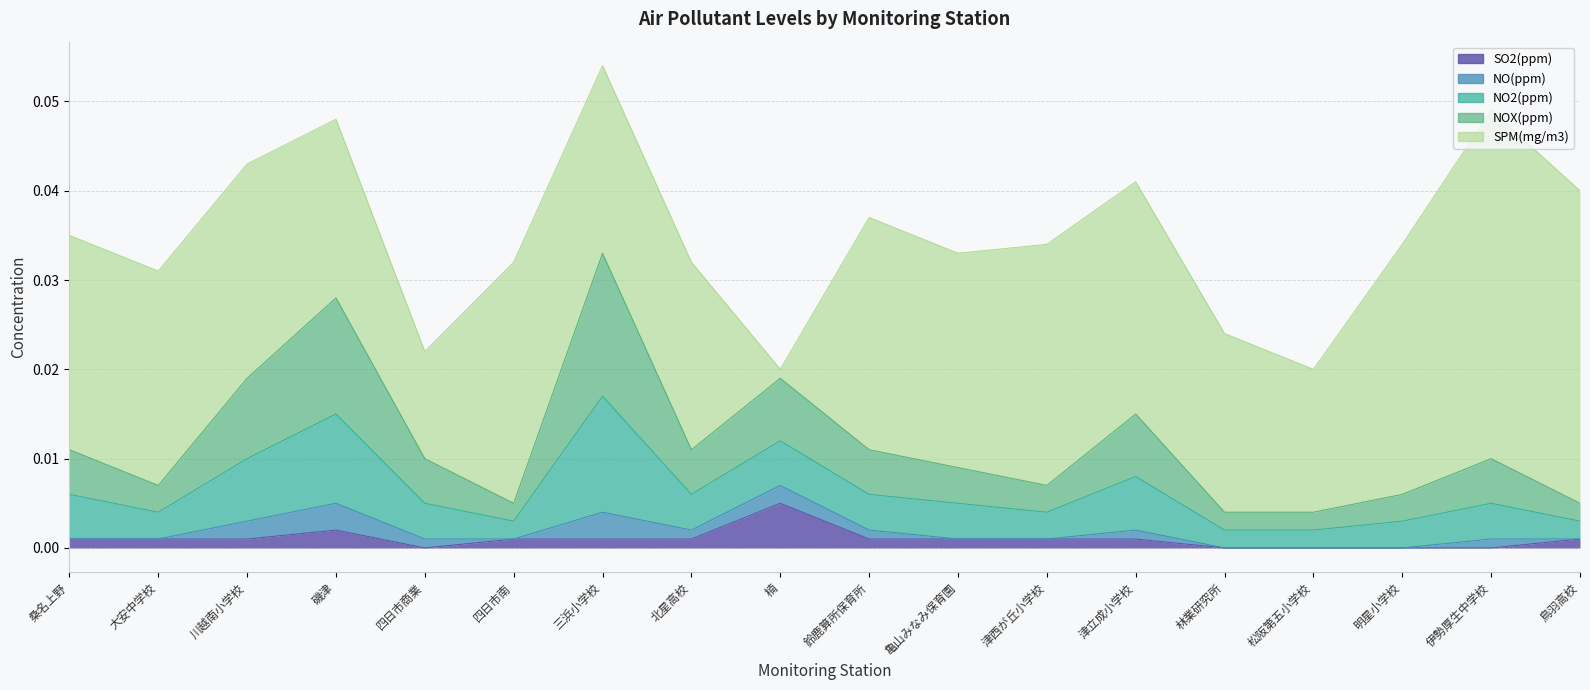

What is the label of the 5th point from the left?

四日市商業